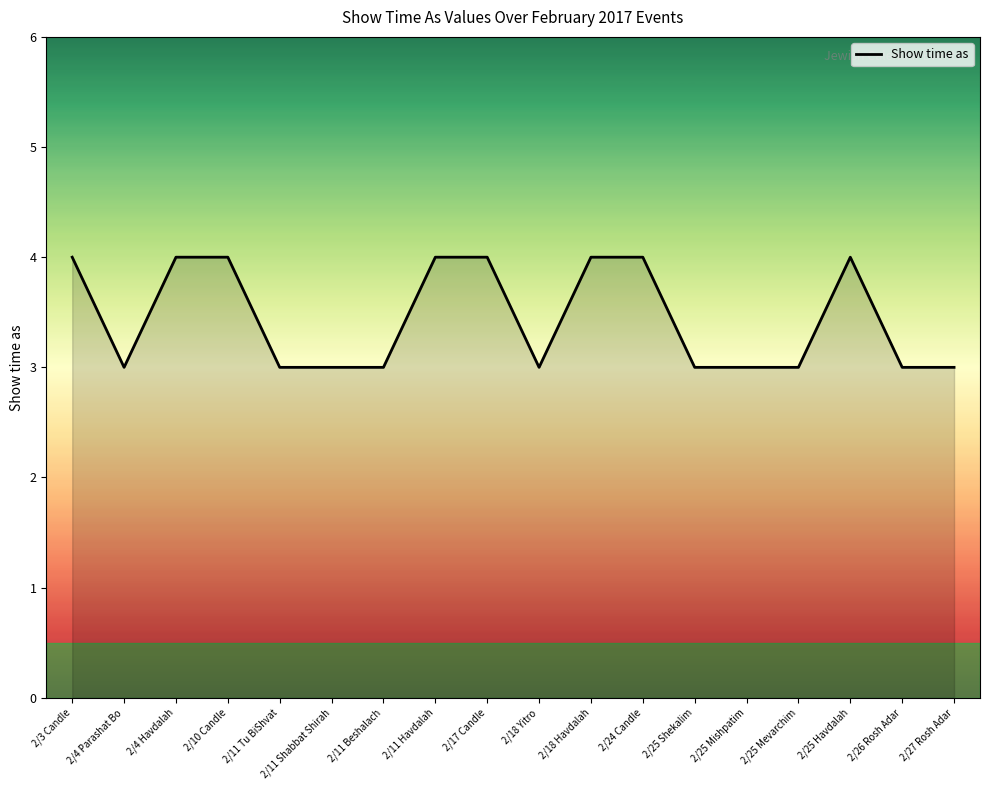

What position from the right is 2/18 Yitro?

9